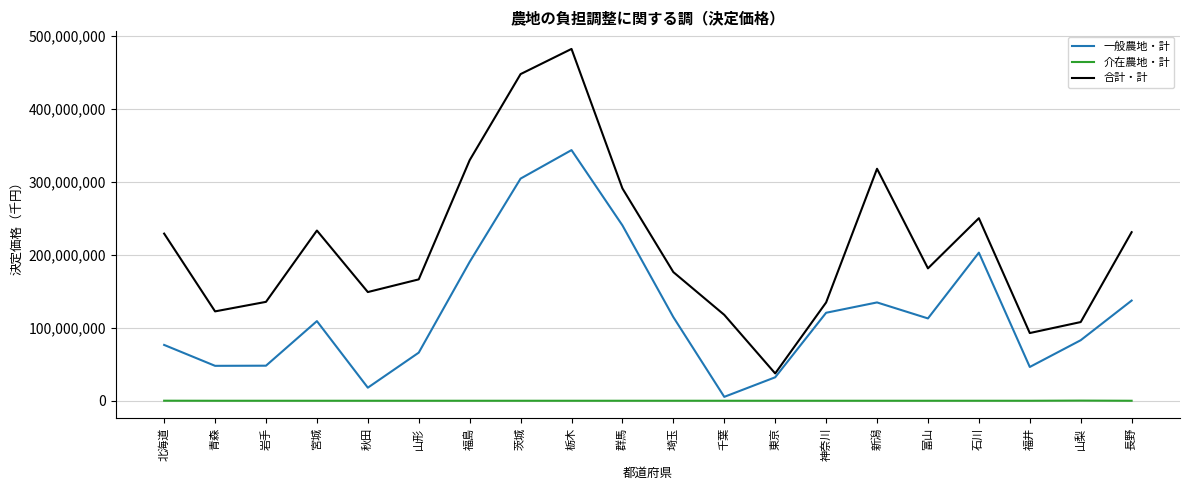

Which series has the largest total across all categories?

合計・計